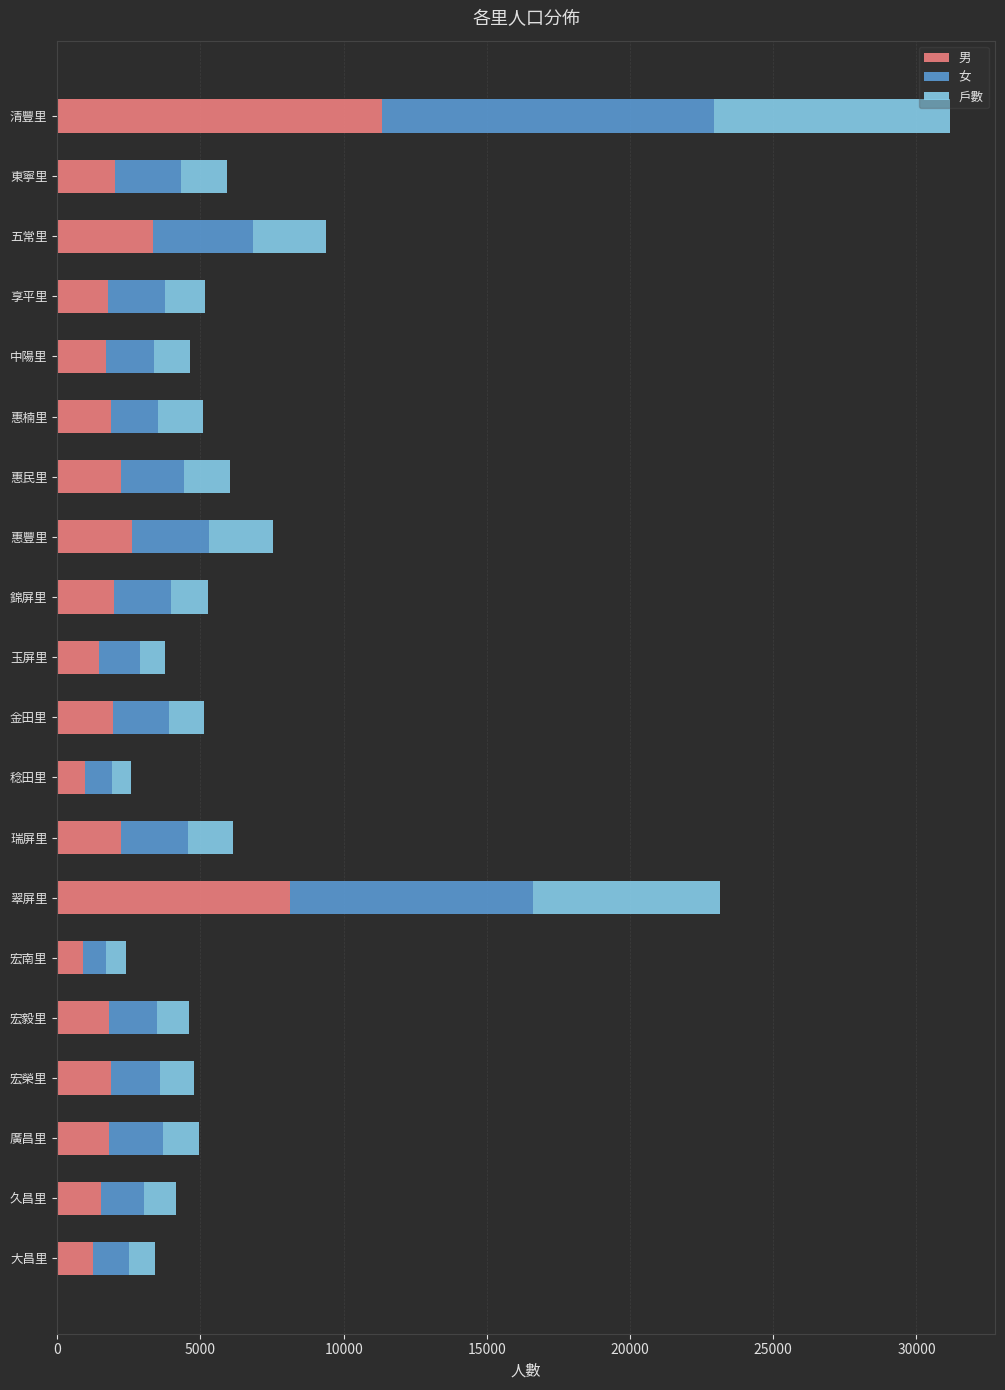

What is the total value across all series at 瑞屏里?

6147